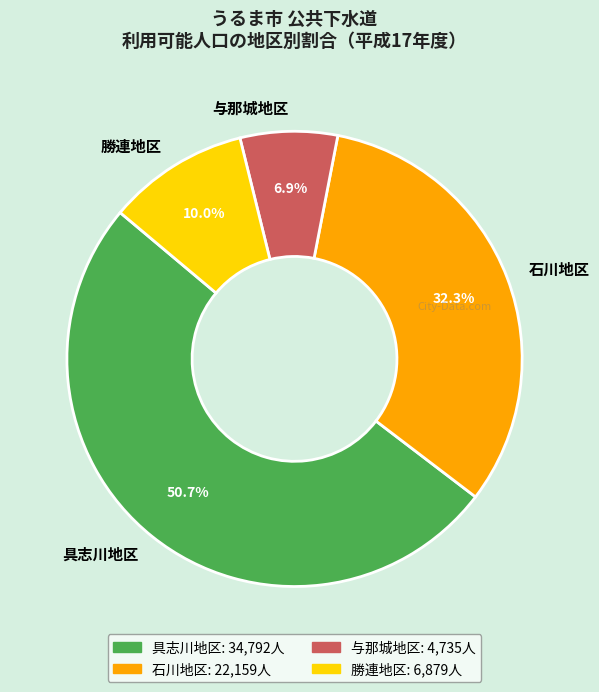

To the nearest percent, what is the difference between the 具志川地区 and 石川地区 slice percentages?

18%